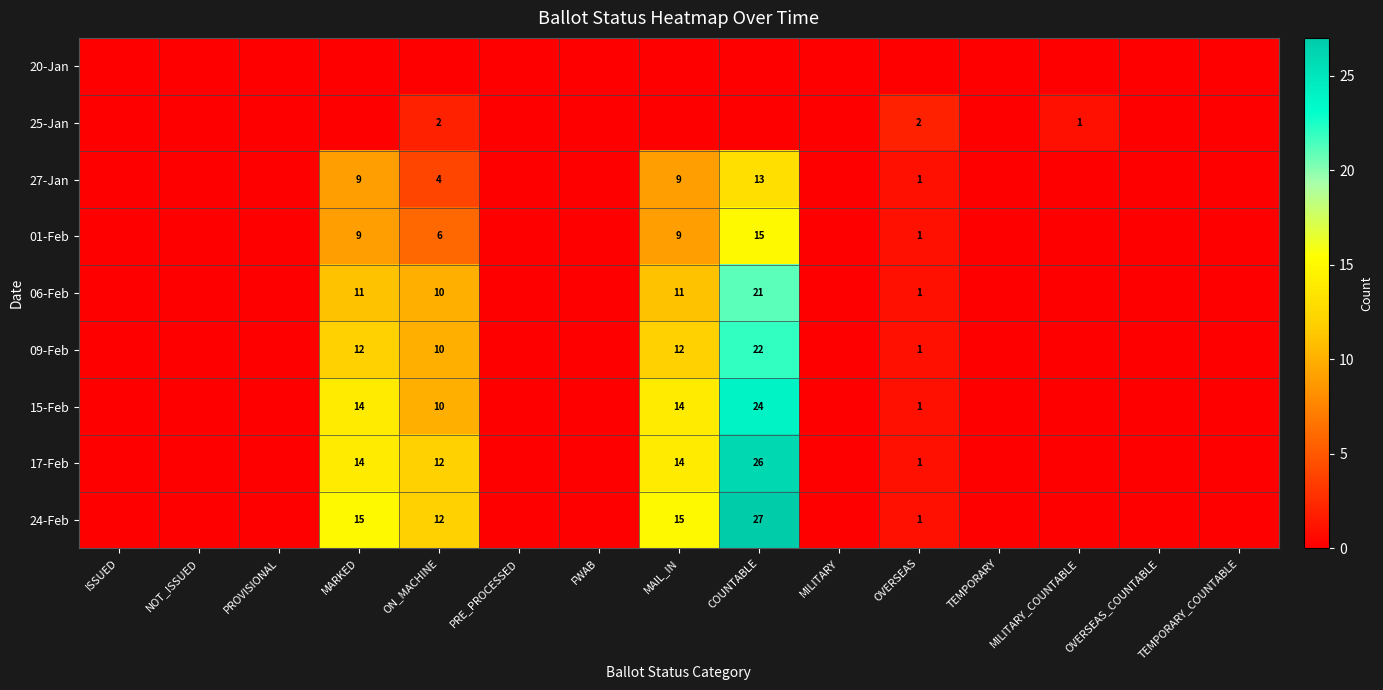

At which label is 17-Feb closest to 13?

MARKED